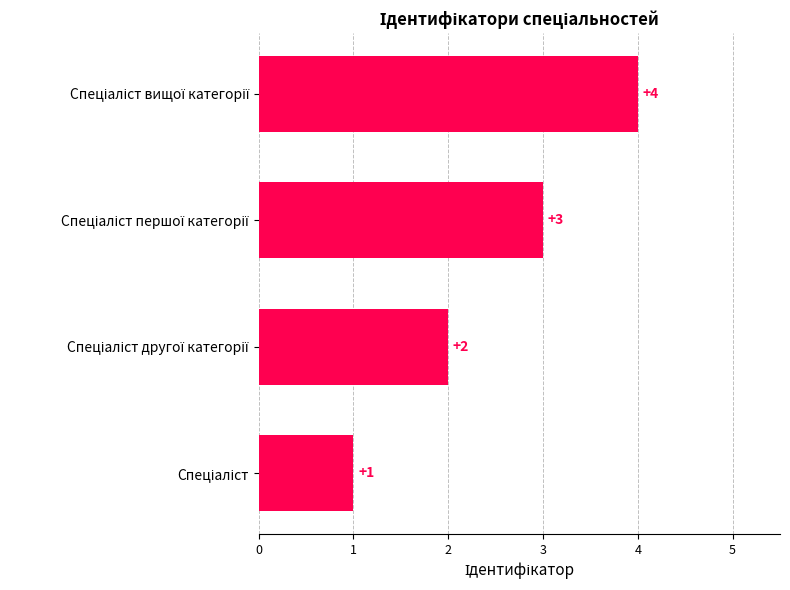

What is the greatest value displayed?

4